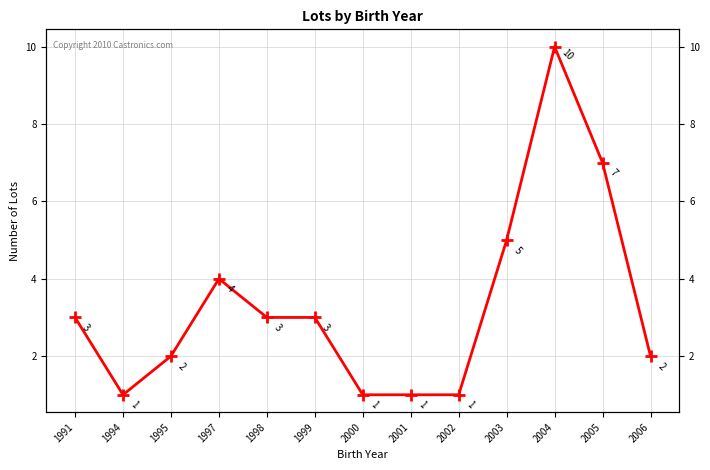

Rank the categories by value from highest to lowest.

2004, 2005, 2003, 1997, 1991, 1998, 1999, 1995, 2006, 1994, 2000, 2001, 2002